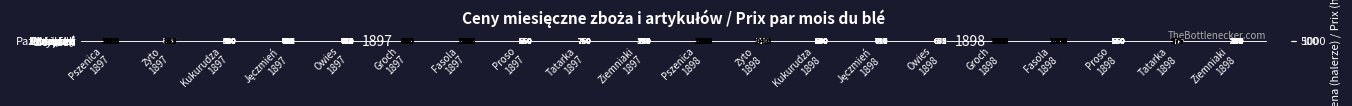

At which category does the chart reach its minimum across all series?

Ziemniaki
1898